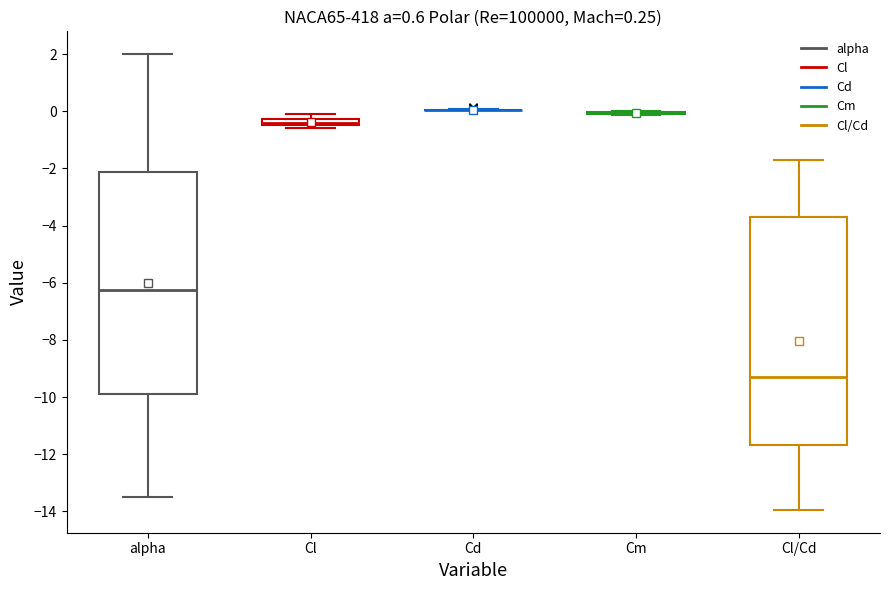

Which box is the tallest, from its lower edge to its upper edge?

Cl/Cd